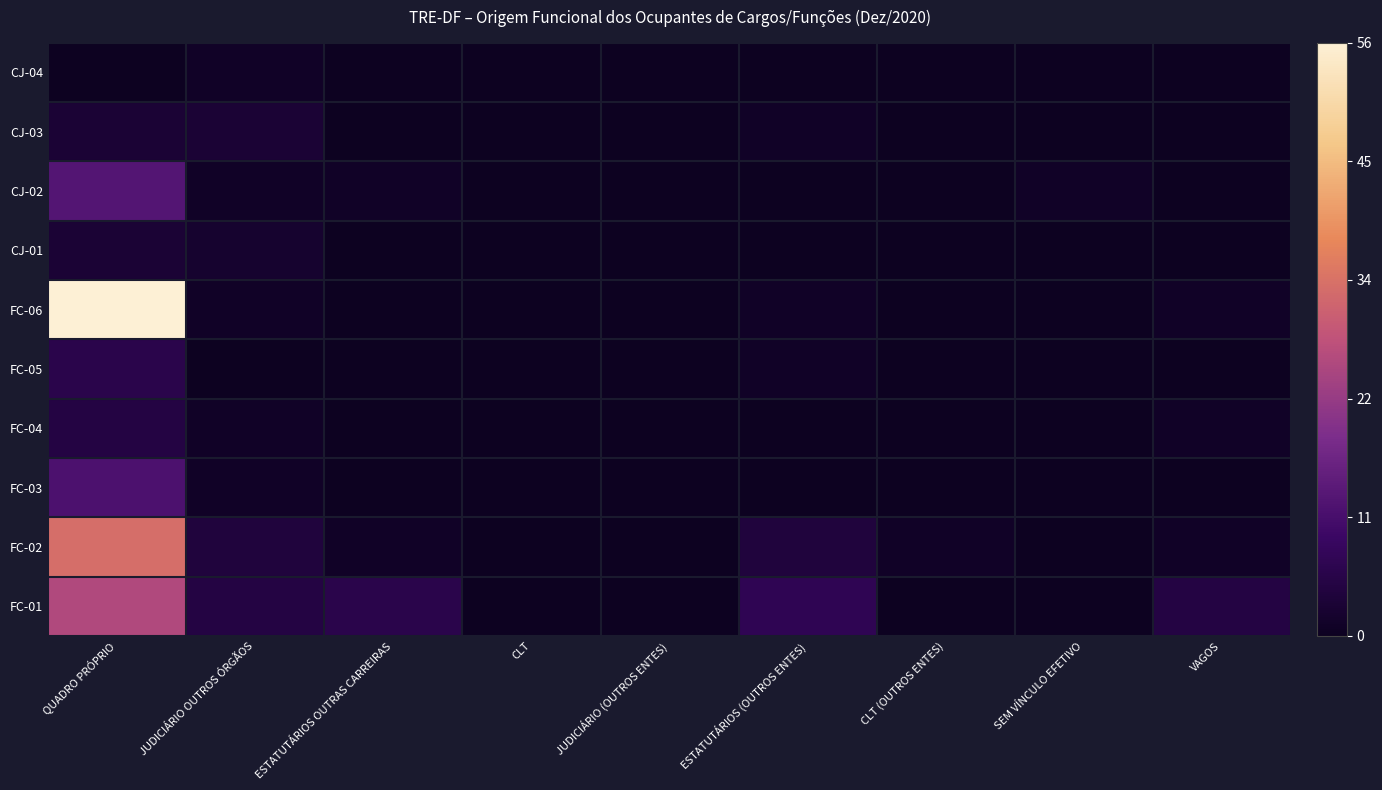

Reading left to right, transcribe all the data shown in this chart.

CJ-04: QUADRO PRÓPRIO=0.0	JUDICIÁRIO OUTROS ÓRGÃOS=0.0	ESTATUTÁRIOS OUTRAS CARREIRAS=0.0	CLT=0.0	JUDICIÁRIO (OUTROS ENTES)=0.0	ESTATUTÁRIOS (OUTROS ENTES)=0.0	CLT (OUTROS ENTES)=0.0	SEM VÍNCULO EFETIVO=0.0	VAGOS=0.0
CJ-03: QUADRO PRÓPRIO=0.1	JUDICIÁRIO OUTROS ÓRGÃOS=0.1	ESTATUTÁRIOS OUTRAS CARREIRAS=0.0	CLT=0.0	JUDICIÁRIO (OUTROS ENTES)=0.0	ESTATUTÁRIOS (OUTROS ENTES)=0.0	CLT (OUTROS ENTES)=0.0	SEM VÍNCULO EFETIVO=0.0	VAGOS=0.0
CJ-02: QUADRO PRÓPRIO=0.2	JUDICIÁRIO OUTROS ÓRGÃOS=0.0	ESTATUTÁRIOS OUTRAS CARREIRAS=0.0	CLT=0.0	JUDICIÁRIO (OUTROS ENTES)=0.0	ESTATUTÁRIOS (OUTROS ENTES)=0.0	CLT (OUTROS ENTES)=0.0	SEM VÍNCULO EFETIVO=0.0	VAGOS=0.0
CJ-01: QUADRO PRÓPRIO=0.1	JUDICIÁRIO OUTROS ÓRGÃOS=0.0	ESTATUTÁRIOS OUTRAS CARREIRAS=0.0	CLT=0.0	JUDICIÁRIO (OUTROS ENTES)=0.0	ESTATUTÁRIOS (OUTROS ENTES)=0.0	CLT (OUTROS ENTES)=0.0	SEM VÍNCULO EFETIVO=0.0	VAGOS=0.0
FC-06: QUADRO PRÓPRIO=1.0	JUDICIÁRIO OUTROS ÓRGÃOS=0.0	ESTATUTÁRIOS OUTRAS CARREIRAS=0.0	CLT=0.0	JUDICIÁRIO (OUTROS ENTES)=0.0	ESTATUTÁRIOS (OUTROS ENTES)=0.0	CLT (OUTROS ENTES)=0.0	SEM VÍNCULO EFETIVO=0.0	VAGOS=0.0
FC-05: QUADRO PRÓPRIO=0.1	JUDICIÁRIO OUTROS ÓRGÃOS=0.0	ESTATUTÁRIOS OUTRAS CARREIRAS=0.0	CLT=0.0	JUDICIÁRIO (OUTROS ENTES)=0.0	ESTATUTÁRIOS (OUTROS ENTES)=0.0	CLT (OUTROS ENTES)=0.0	SEM VÍNCULO EFETIVO=0.0	VAGOS=0.0
FC-04: QUADRO PRÓPRIO=0.1	JUDICIÁRIO OUTROS ÓRGÃOS=0.0	ESTATUTÁRIOS OUTRAS CARREIRAS=0.0	CLT=0.0	JUDICIÁRIO (OUTROS ENTES)=0.0	ESTATUTÁRIOS (OUTROS ENTES)=0.0	CLT (OUTROS ENTES)=0.0	SEM VÍNCULO EFETIVO=0.0	VAGOS=0.0
FC-03: QUADRO PRÓPRIO=0.2	JUDICIÁRIO OUTROS ÓRGÃOS=0.0	ESTATUTÁRIOS OUTRAS CARREIRAS=0.0	CLT=0.0	JUDICIÁRIO (OUTROS ENTES)=0.0	ESTATUTÁRIOS (OUTROS ENTES)=0.0	CLT (OUTROS ENTES)=0.0	SEM VÍNCULO EFETIVO=0.0	VAGOS=0.0
FC-02: QUADRO PRÓPRIO=0.6	JUDICIÁRIO OUTROS ÓRGÃOS=0.1	ESTATUTÁRIOS OUTRAS CARREIRAS=0.0	CLT=0.0	JUDICIÁRIO (OUTROS ENTES)=0.0	ESTATUTÁRIOS (OUTROS ENTES)=0.1	CLT (OUTROS ENTES)=0.0	SEM VÍNCULO EFETIVO=0.0	VAGOS=0.0
FC-01: QUADRO PRÓPRIO=0.5	JUDICIÁRIO OUTROS ÓRGÃOS=0.1	ESTATUTÁRIOS OUTRAS CARREIRAS=0.1	CLT=0.0	JUDICIÁRIO (OUTROS ENTES)=0.0	ESTATUTÁRIOS (OUTROS ENTES)=0.1	CLT (OUTROS ENTES)=0.0	SEM VÍNCULO EFETIVO=0.0	VAGOS=0.1